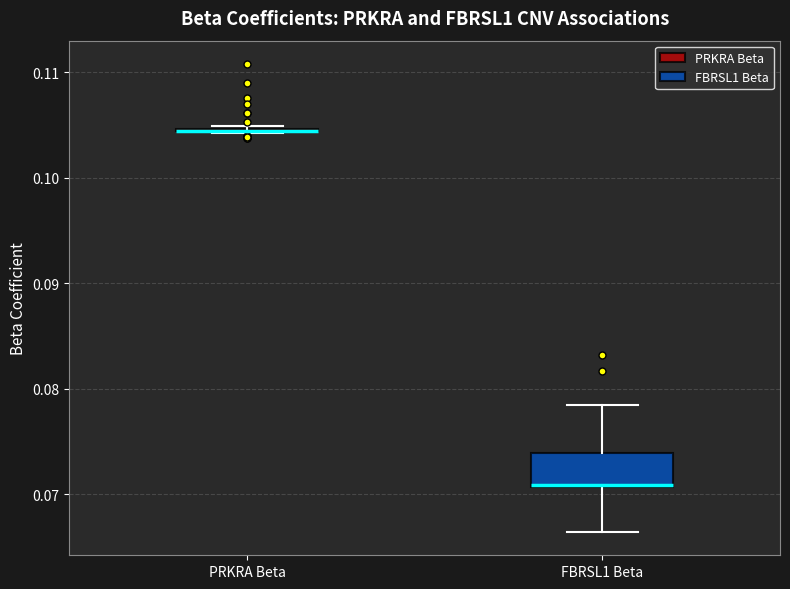

Which box is the tallest, from its lower edge to its upper edge?

FBRSL1 Beta